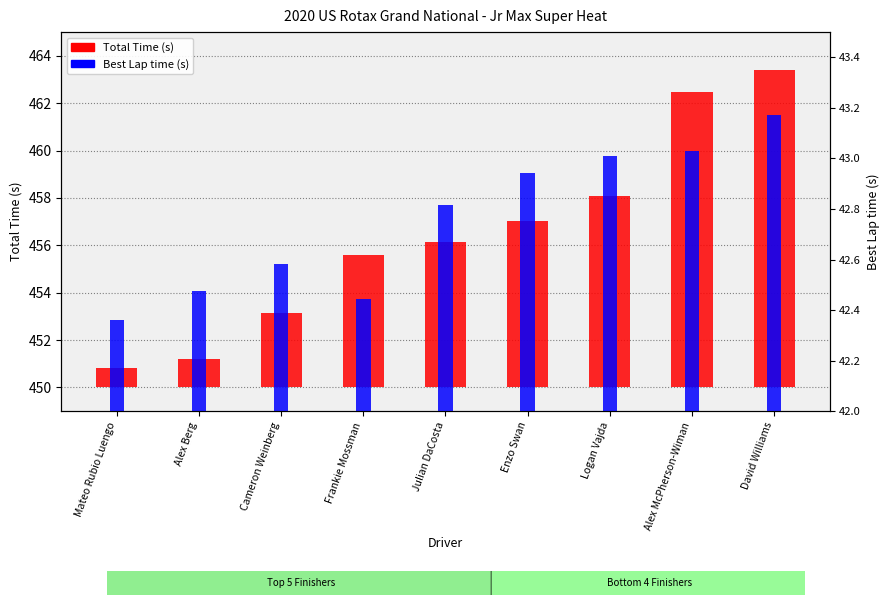

List the series in order of their peak value, highest first.

Total Time, Best Lap time